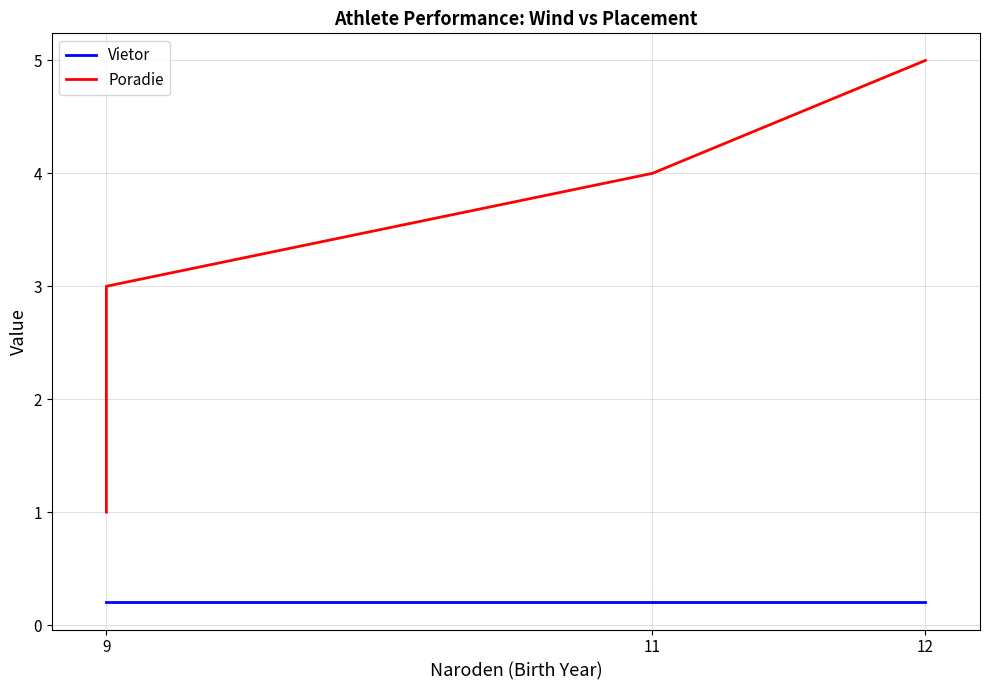

What is the total value across all series at 9?

1.2